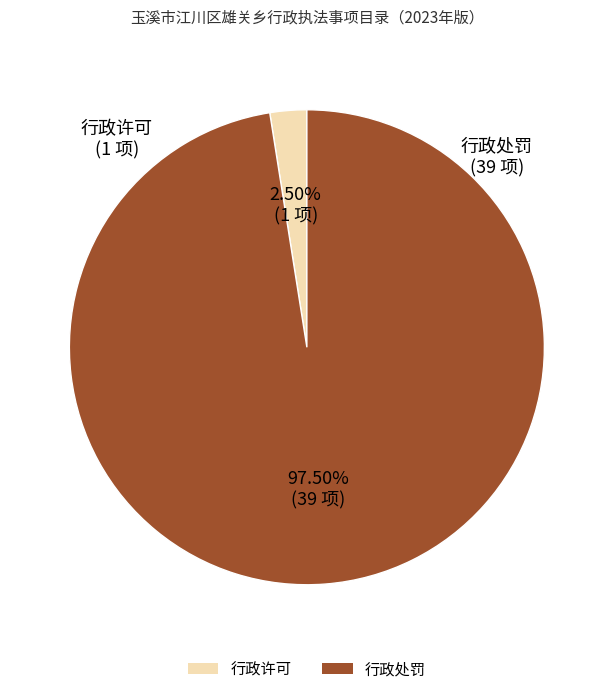

What is the ratio of the value at 行政处罚 to the value at 行政许可?

39.0